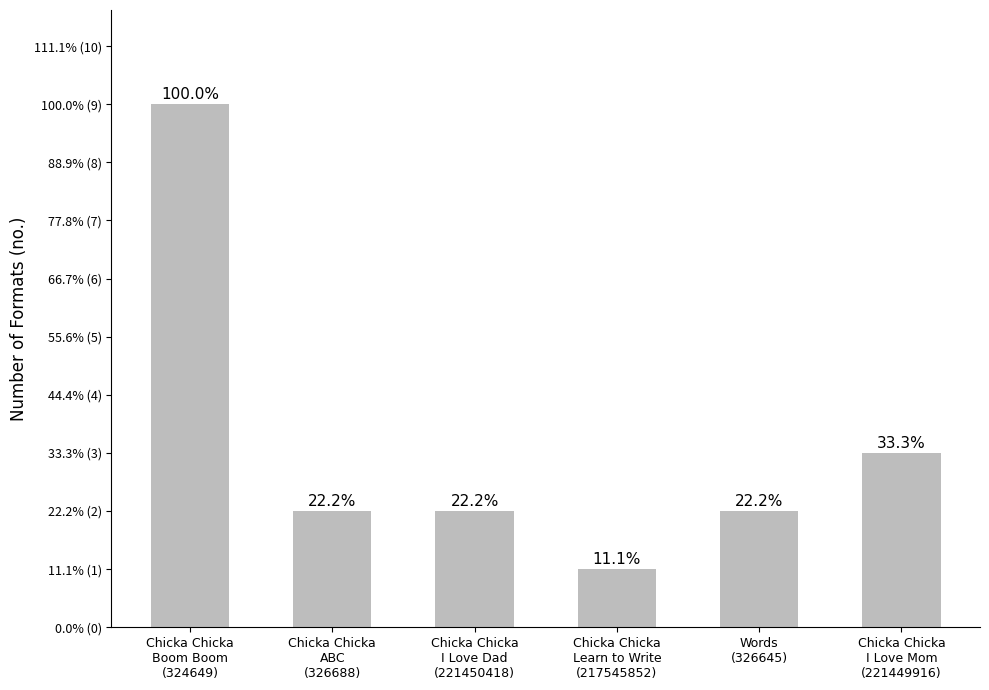

Is it true that the value at Chicka Chicka
I Love Dad
(221450418) is 1?

False